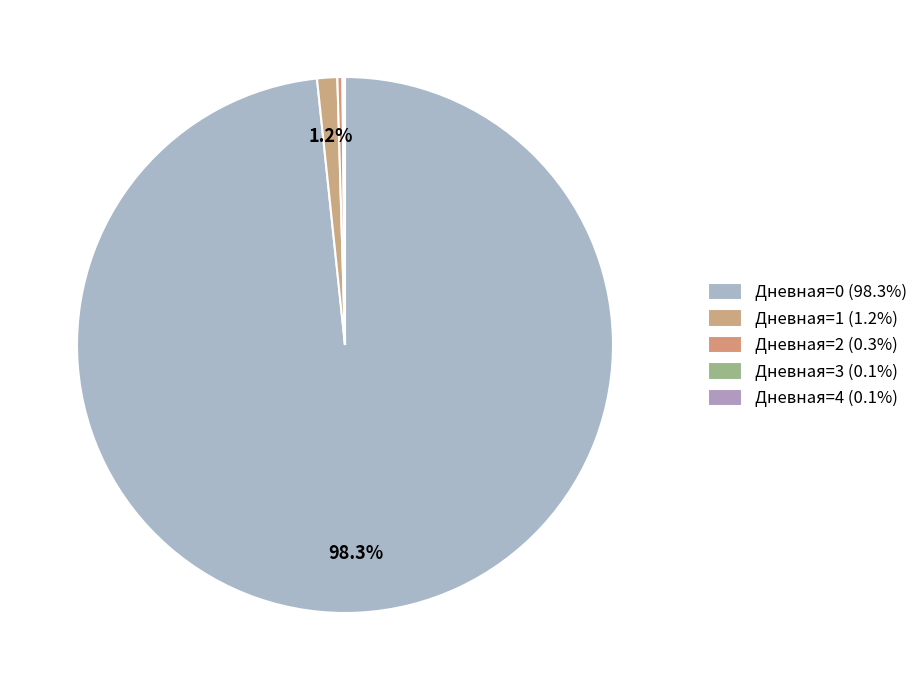

Combined, do Дневная=2 and Дневная=4 account for over 50%?

No